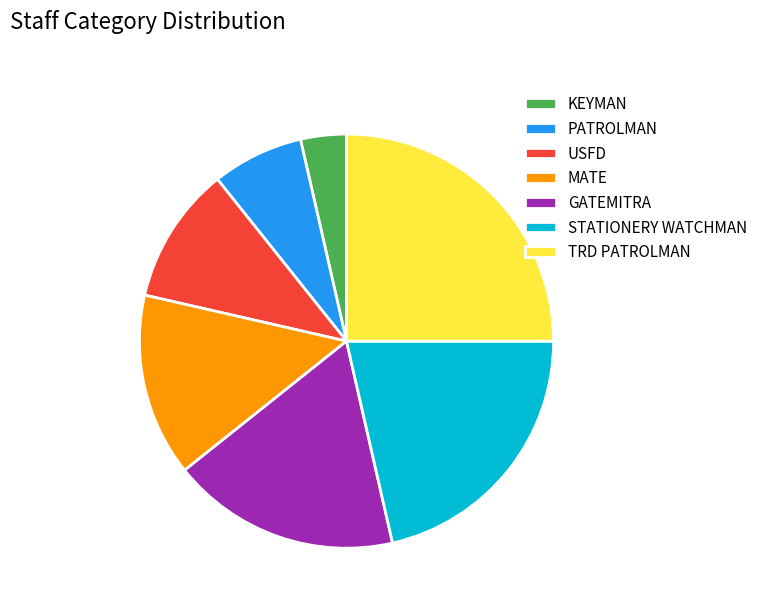

Is it true that STATIONERY WATCHMAN is 21% of the pie?

True